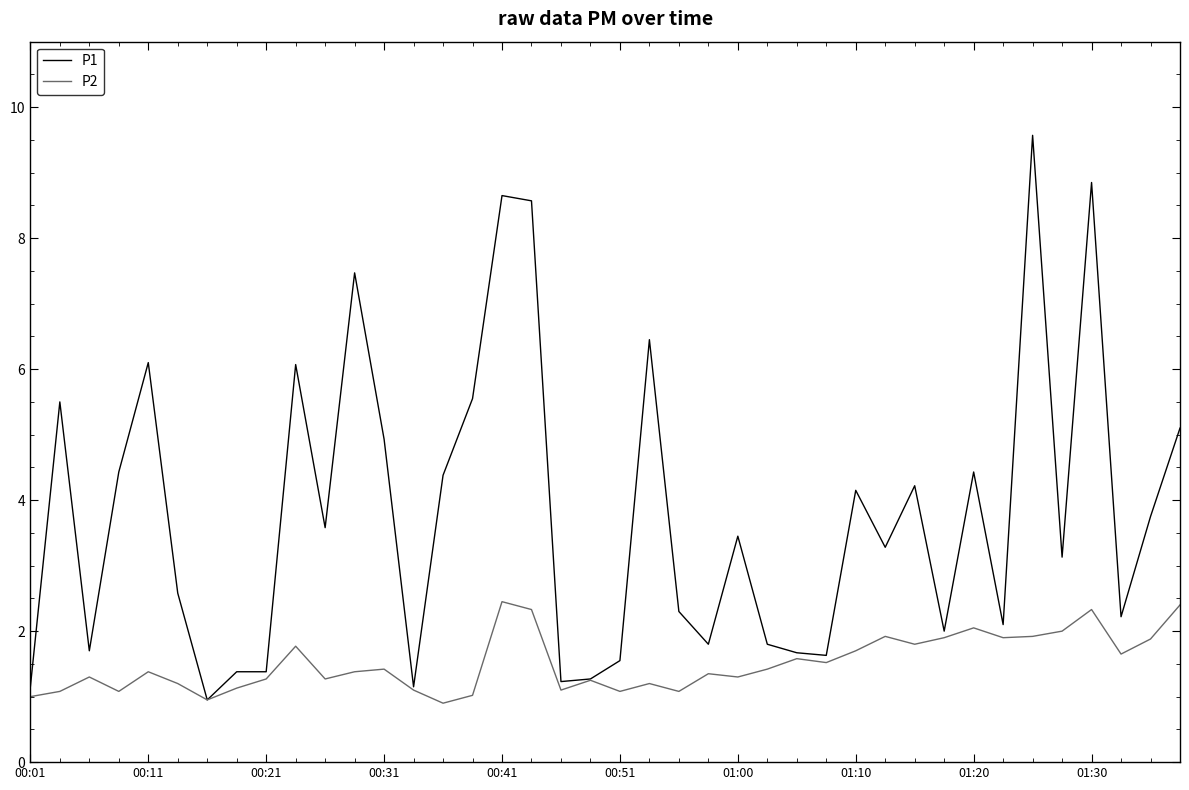

Rank the series by their maximum value, from lowest to highest.

P2, P1